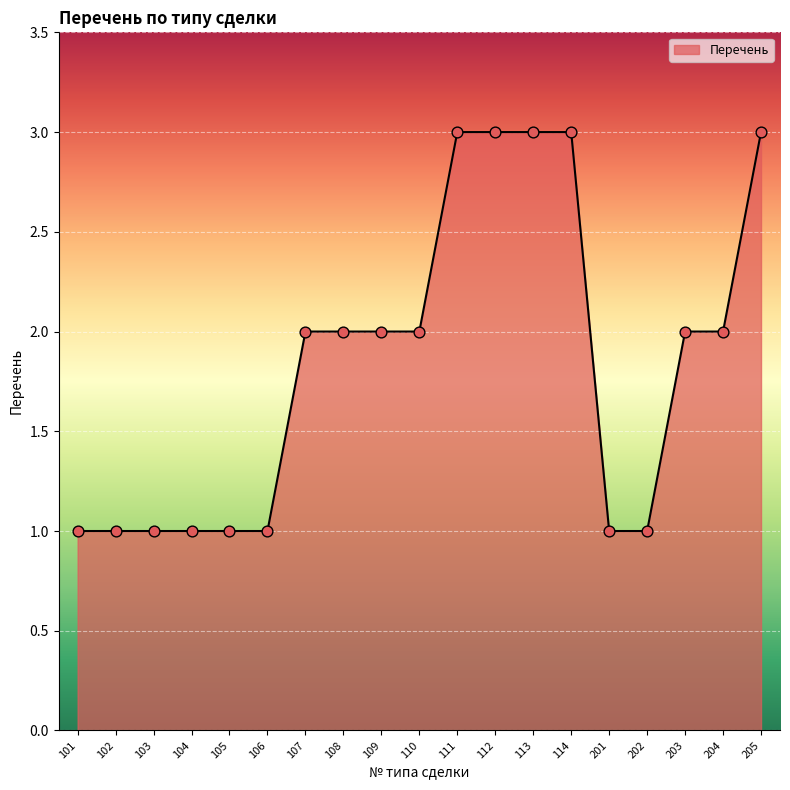

Approximately how many times larger is the value at 202 compared to 204?

0.5